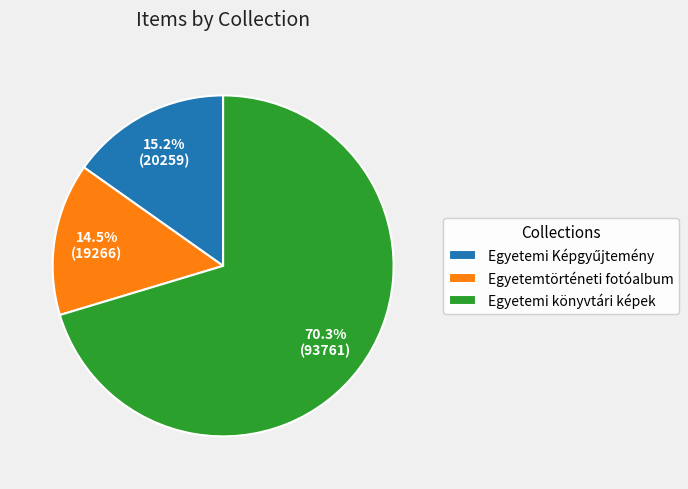

How much of the chart is everything except Egyetemtörténeti fotóalbum?

85.5%